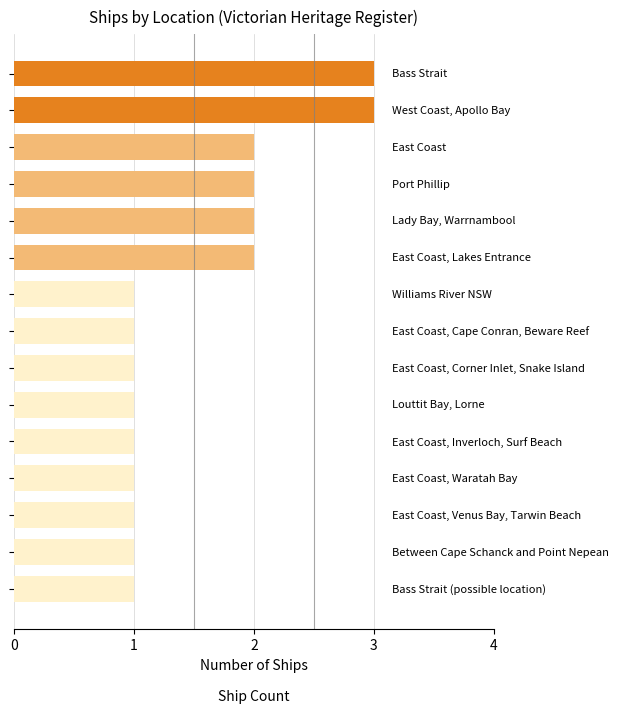

What is the difference between the maximum and minimum values?

2